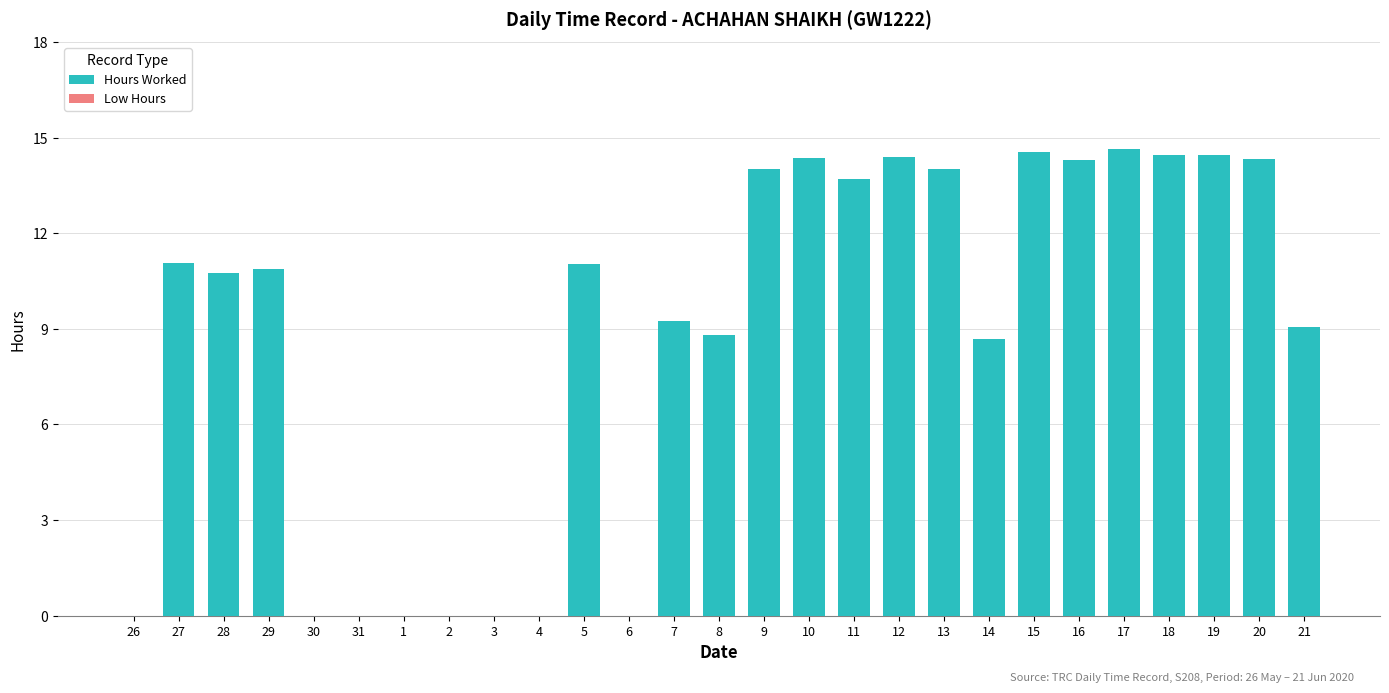

At which label does the data first exceed 10?

27